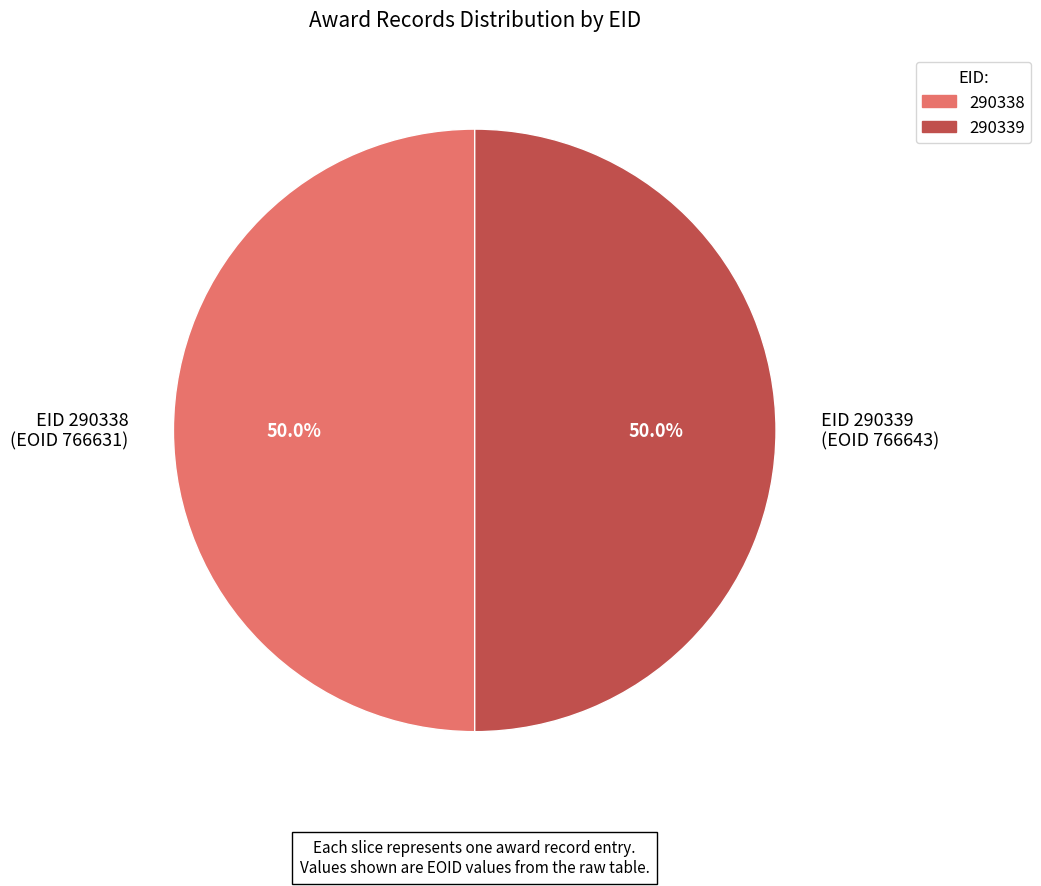

Approximately how many times larger is the value at EID 290339 (EOID 766643) compared to EID 290338 (EOID 766631)?

1.0